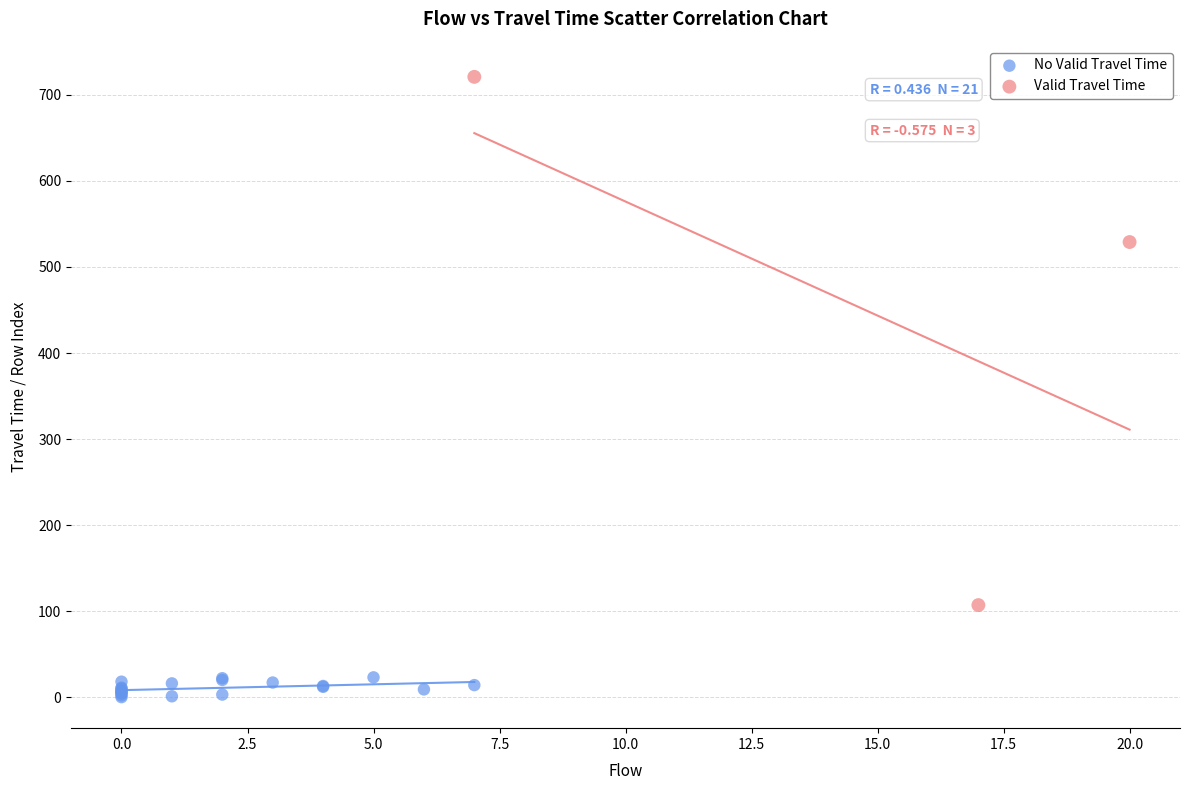

Which series has the widest spread of Y values?

Valid Travel Time